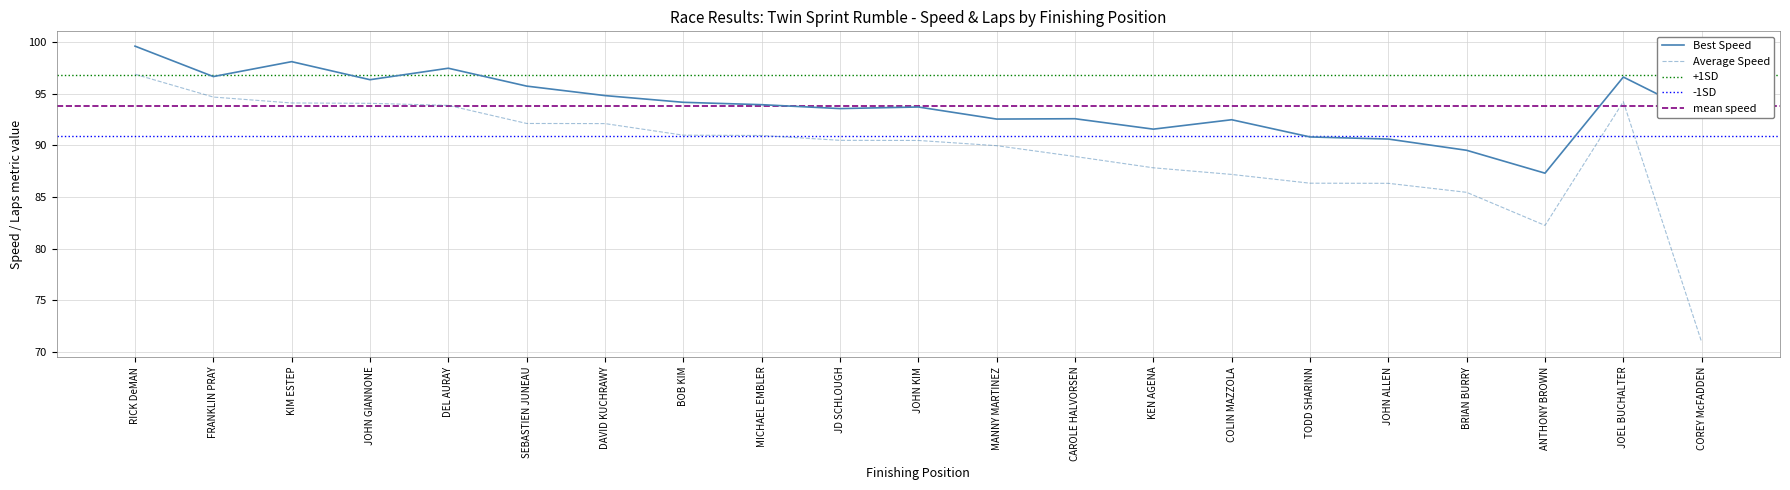

At how many categories does at least one series exceed 85?

21